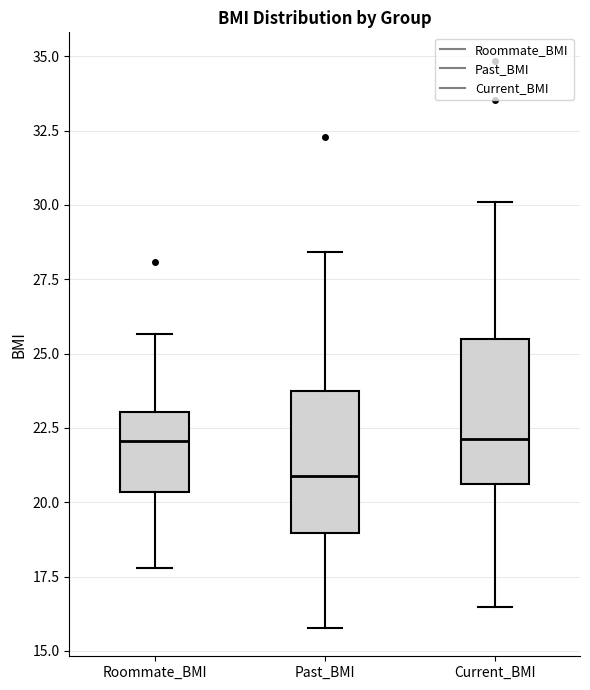

Where is the lower edge of the box for Current_BMI on the y-axis? The values are not printed on the chart, so give them approximately, as read against the axis.

20.5